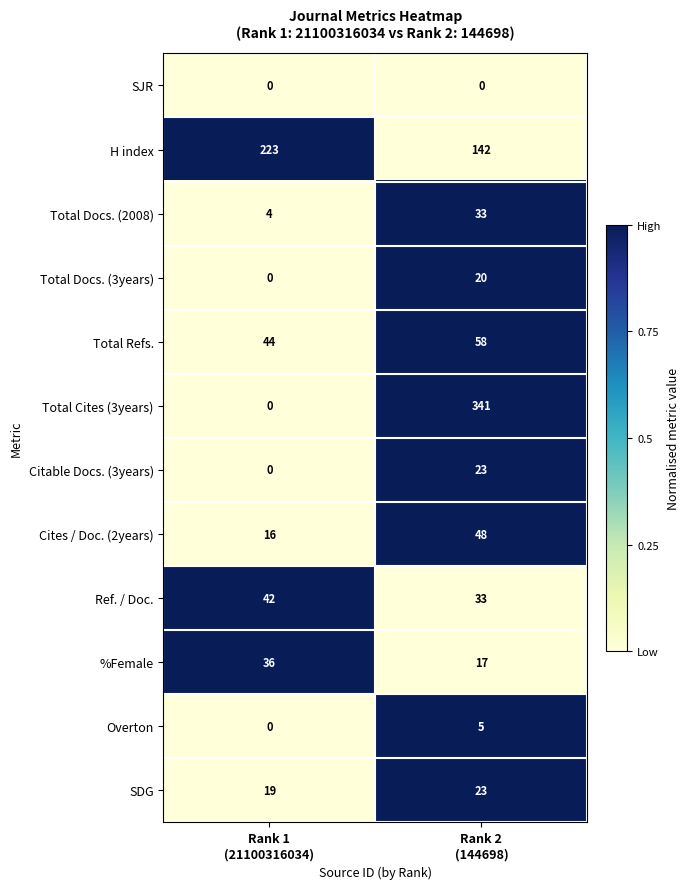

What is the difference between the maximum and minimum values in the Total Refs. series?

14